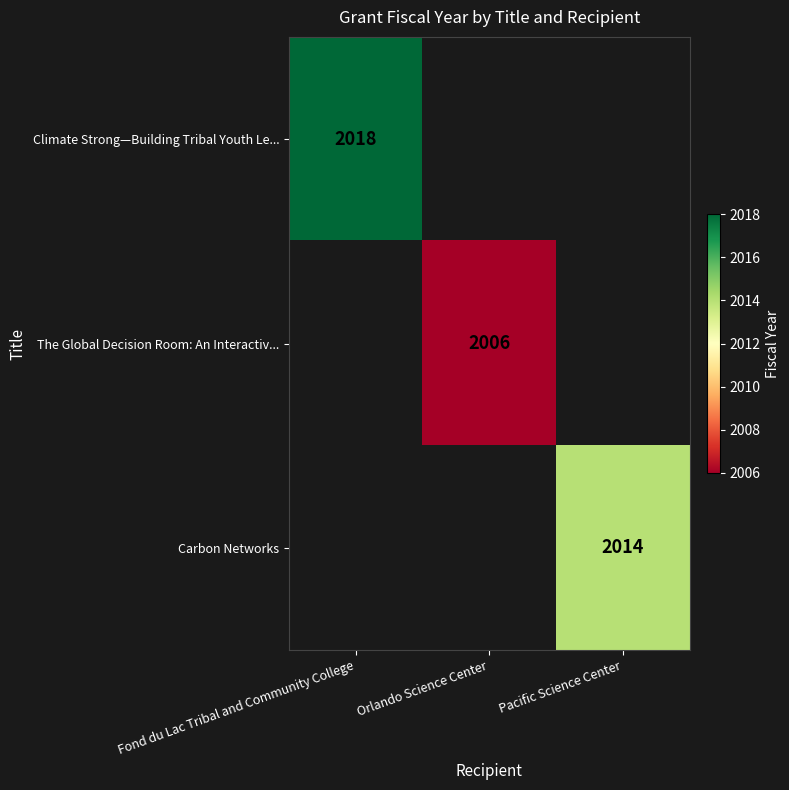

At which category is the sum across all series the highest?

Fond du Lac Tribal and Community College